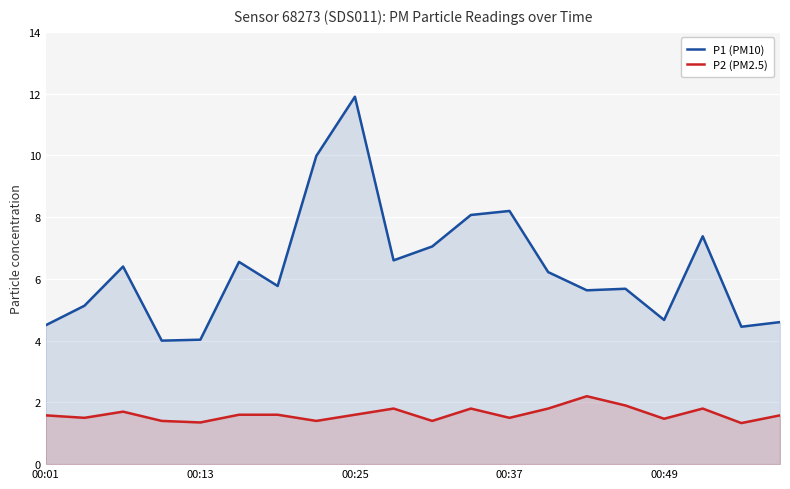

Rank the series by their maximum value, from lowest to highest.

P2 (PM2.5), P1 (PM10)